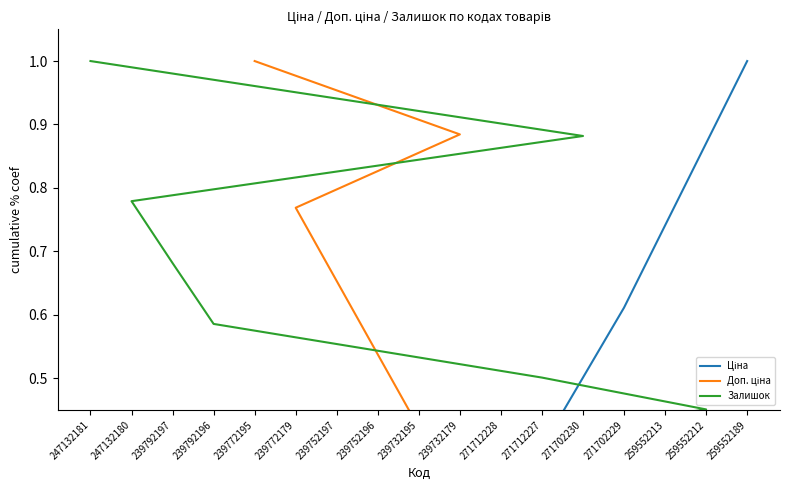

Does the chart display data point markers on the line(s)?

No